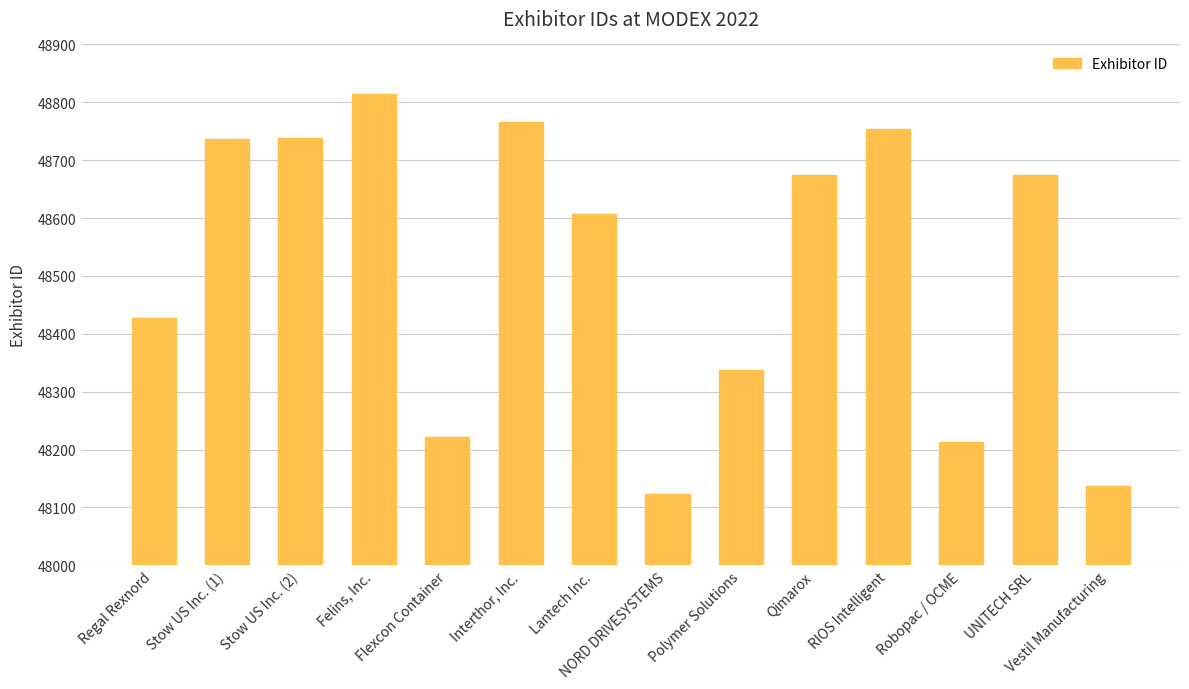

The value at Qimarox is 48674. True or false?

True